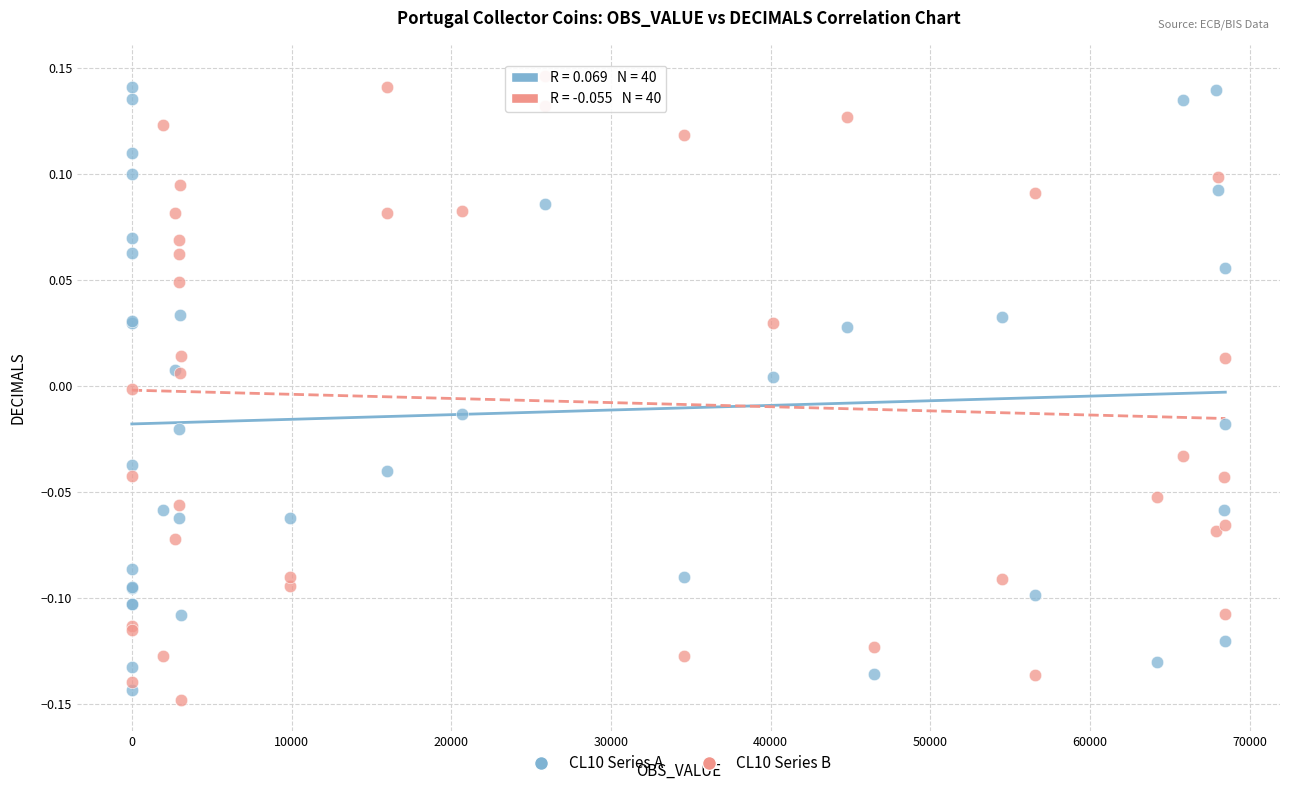

What are all the series names shown in the legend?

CL10 Series A, CL10 Series B